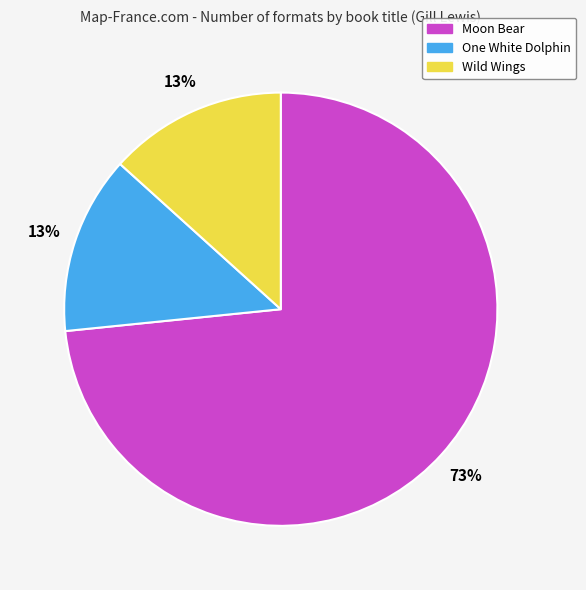

Is the sum of Wild Wings and Moon Bear greater than half?

Yes